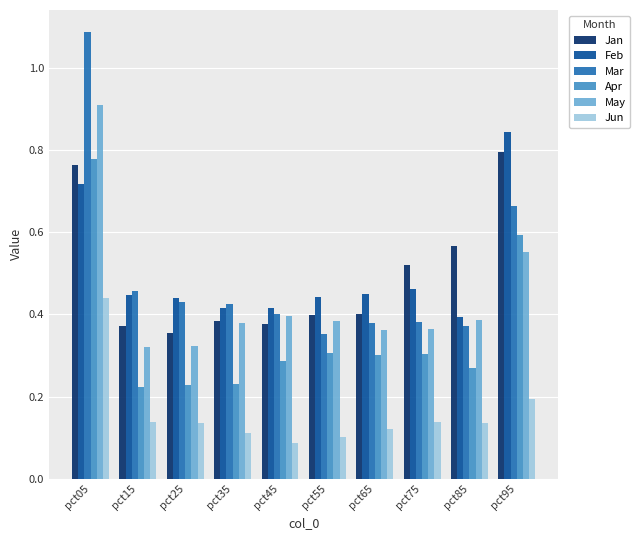

Which series has the largest range (max minus min)?

Mar